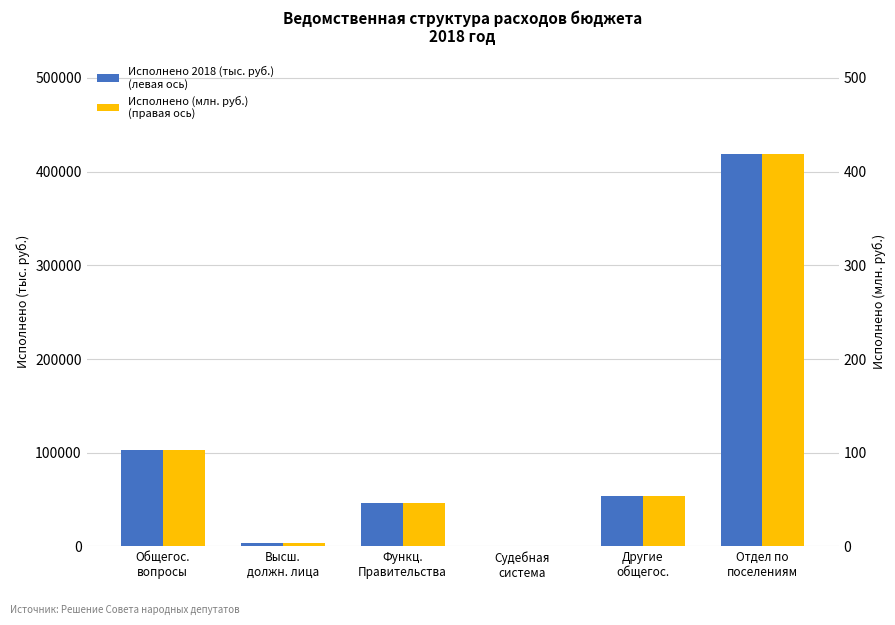

What is the approximate value of Исполнено 2018 (тыс. руб.)
(левая ось) at Судебная
система?

72.0